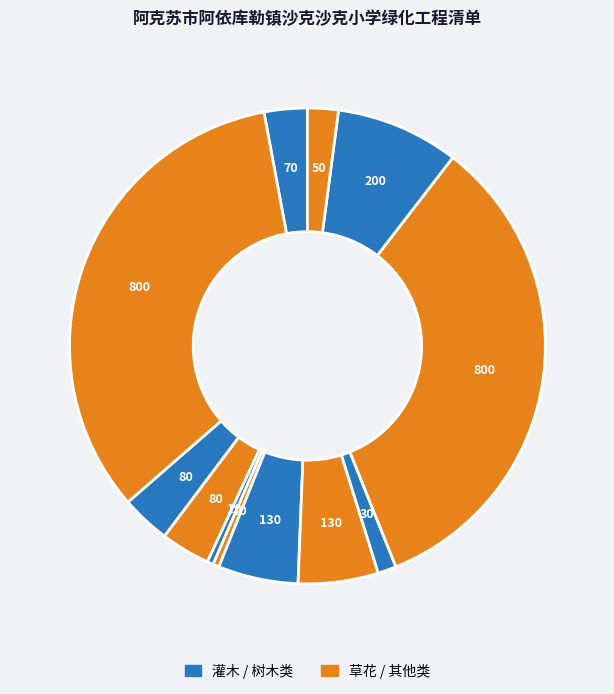

How many slices are in this pie chart?

12